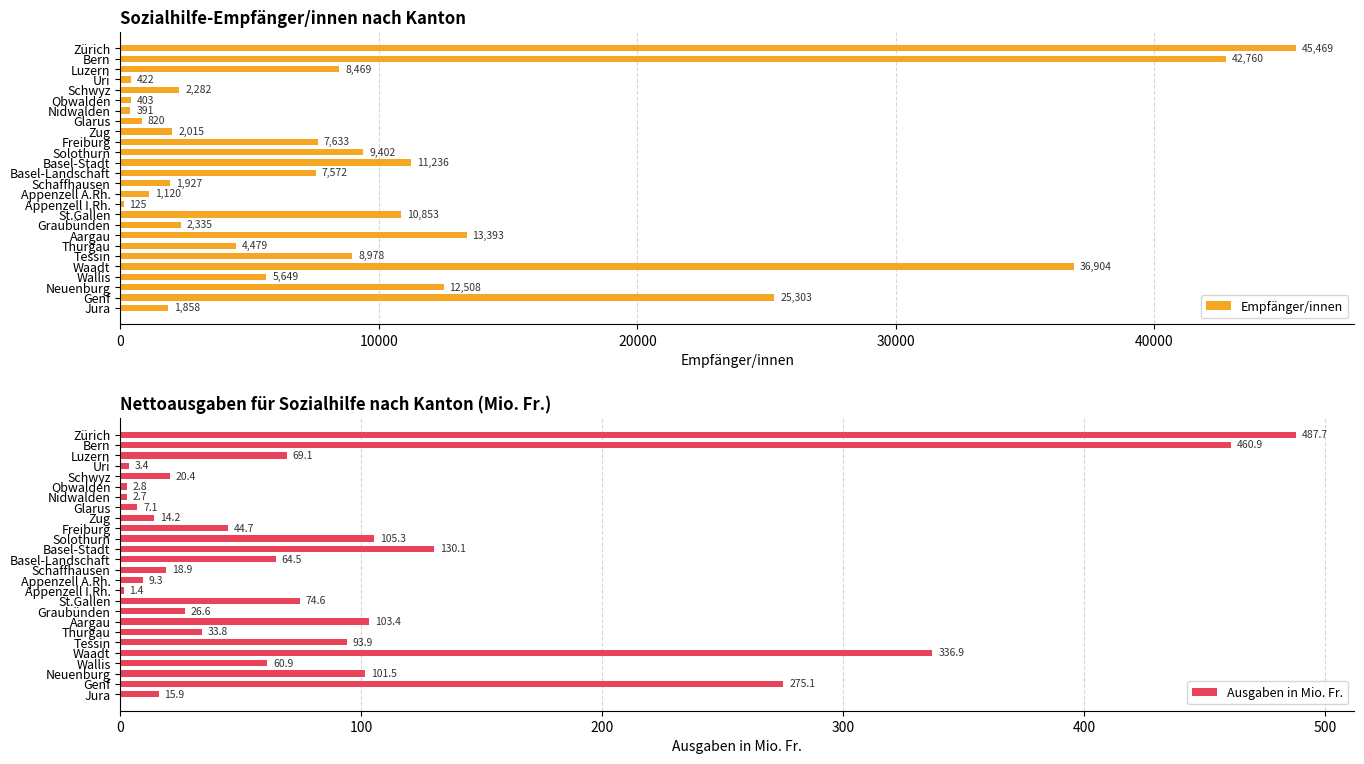

Read the Empfänger/innen value at Schaffhausen, to the nearest 100.

1900